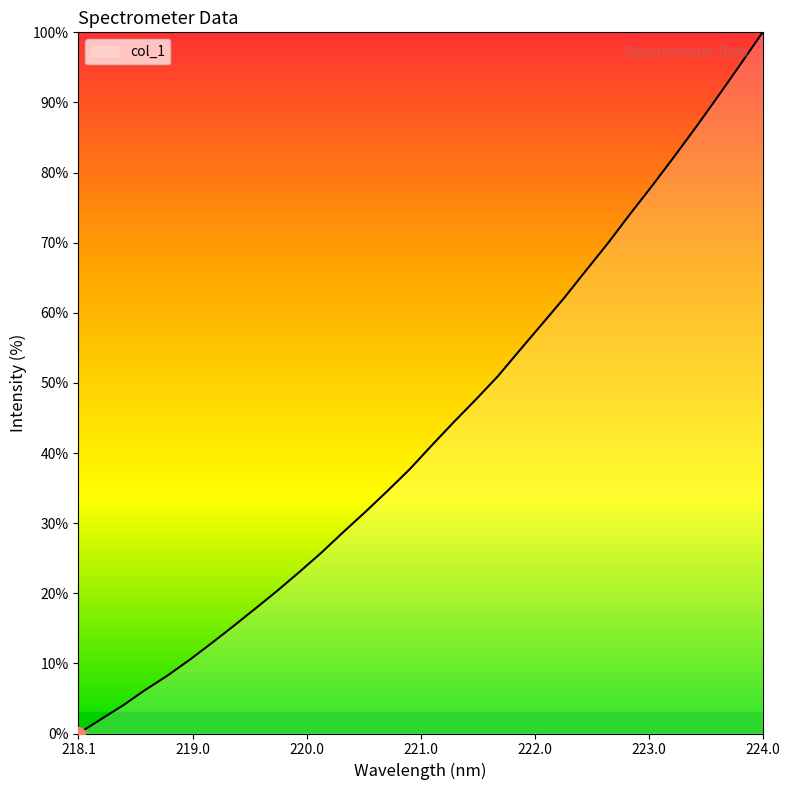

Does the chart display data point markers on the line(s)?

No